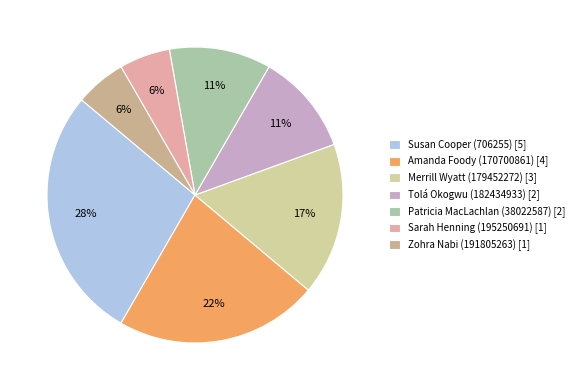

Is Merrill Wyatt (179452272) the majority of the pie?

No